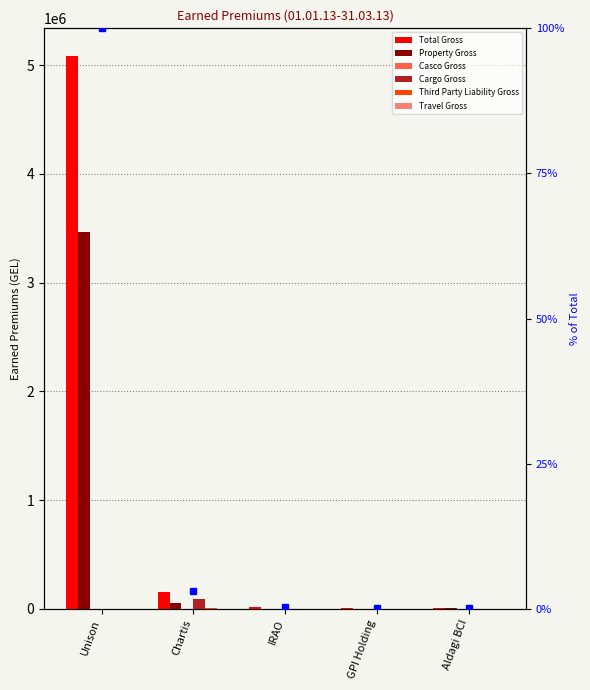

What is the label of the 3rd bar from the right?

IRAO